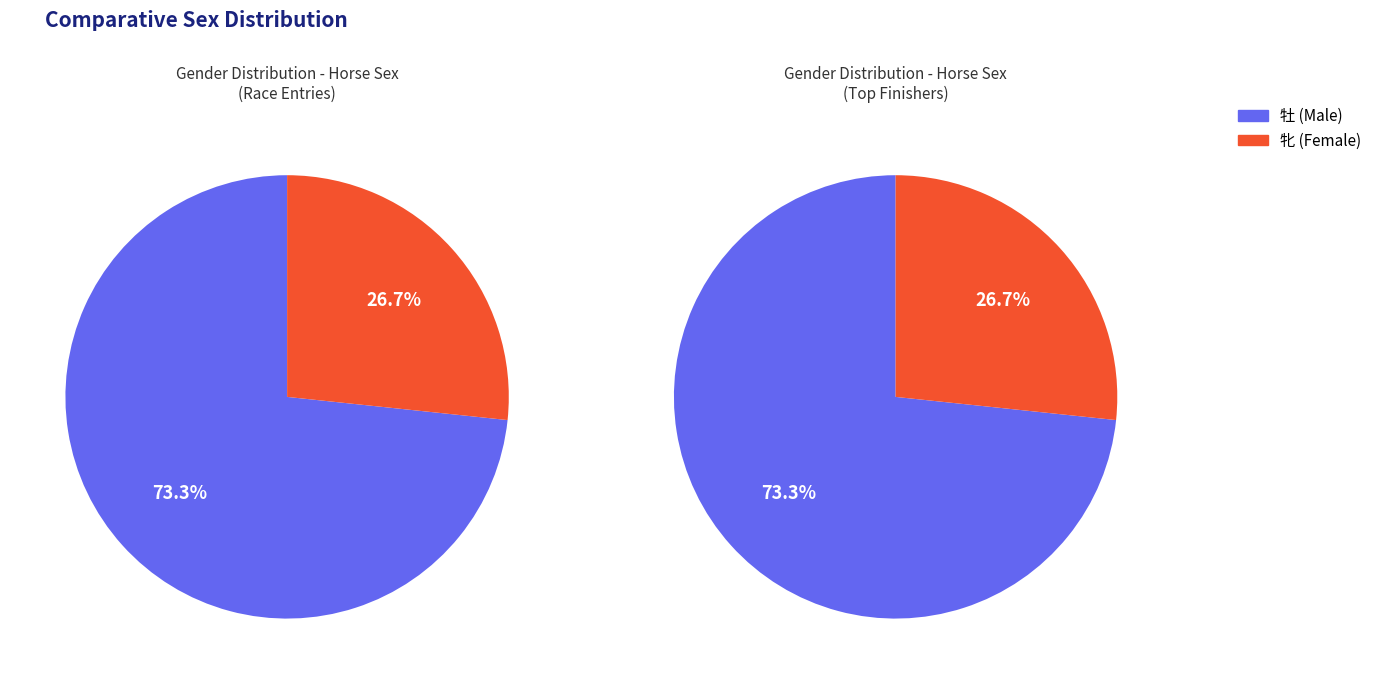

True or false: 牝 accounts for 19% of the total.

False